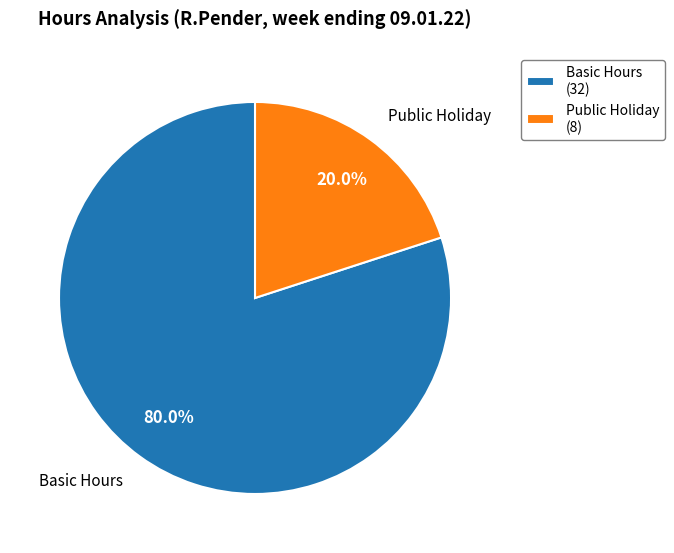

Approximately how many times larger is the value at Basic Hours compared to Public Holiday?

4.0